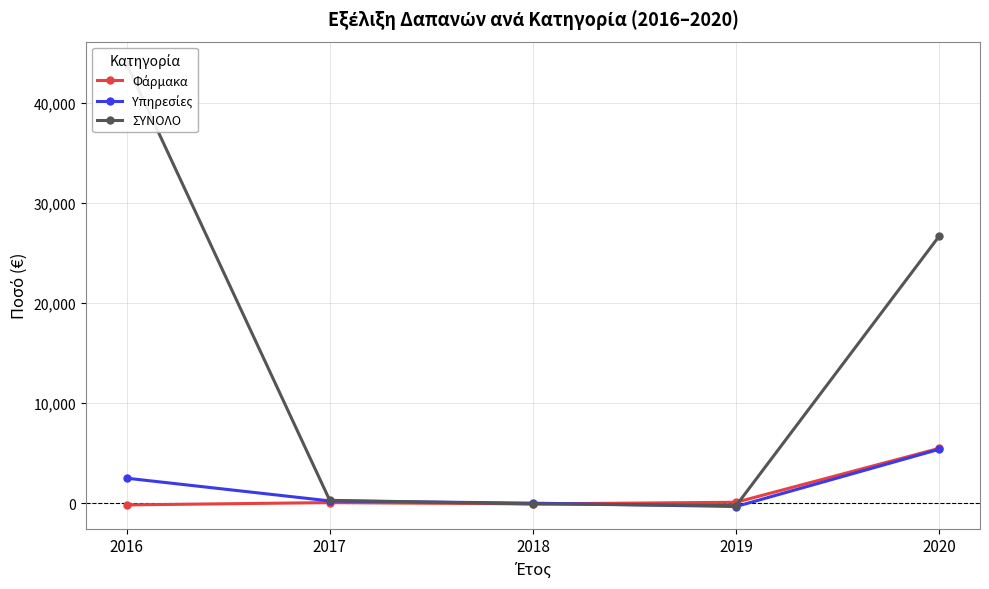

What is the sum of all ΣΥΝΟΛΟ values?

70604.0